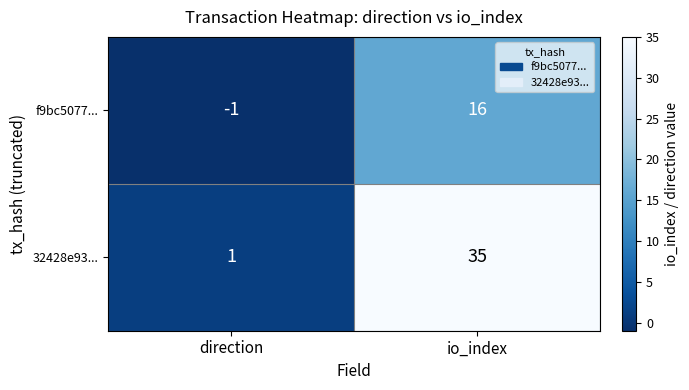

What is the greatest value displayed?

35